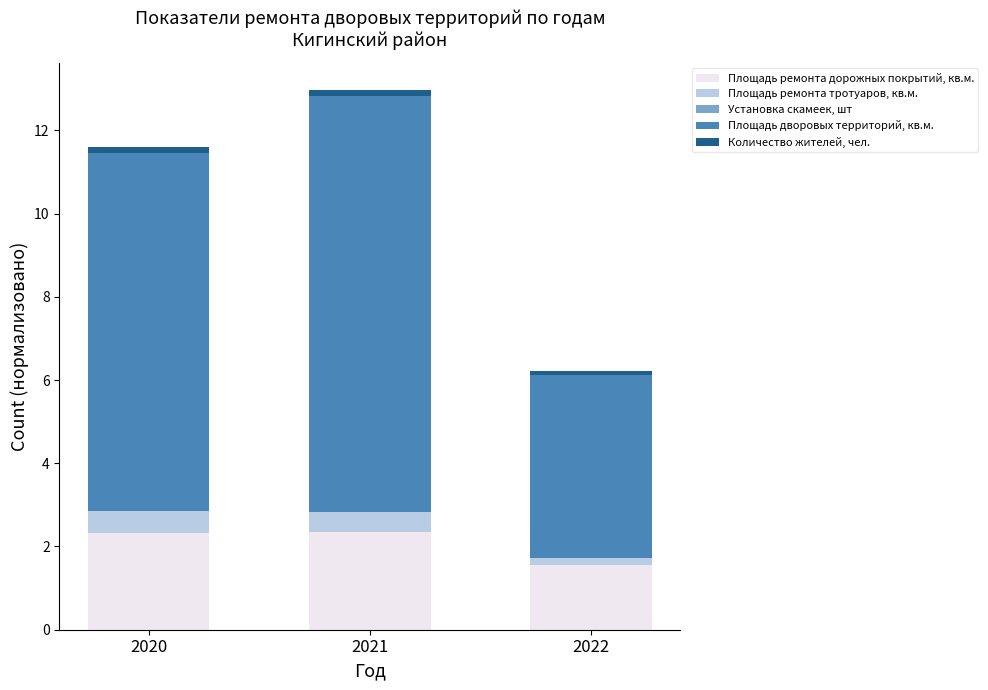

Is it true that Площадь ремонта дорожных покрытий, кв.м. equals 0.6 at 2022?

False